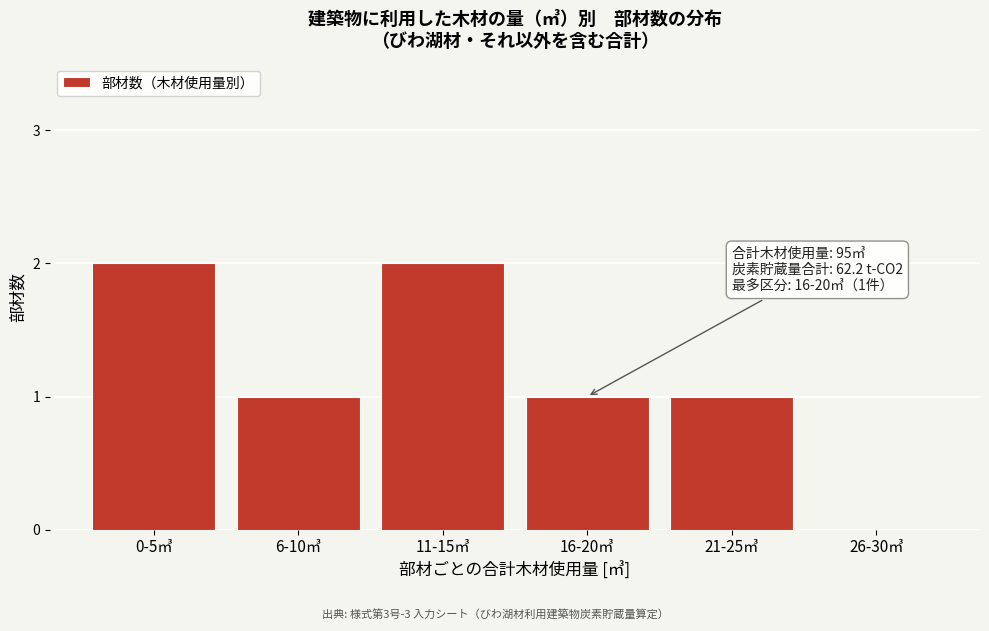

Reading left to right, extract all data points from this chart.

0-5㎥=2	6-10㎥=1	11-15㎥=2	16-20㎥=1	21-25㎥=1	26-30㎥=0